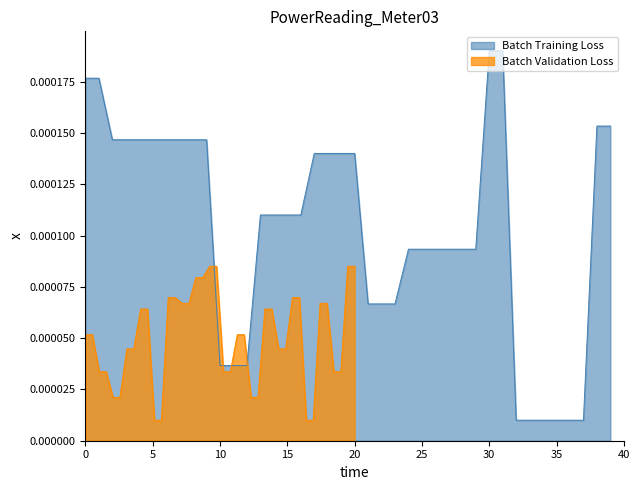

List the series in order of their overall mean, highest first.

Batch Training Loss, Batch Validation Loss